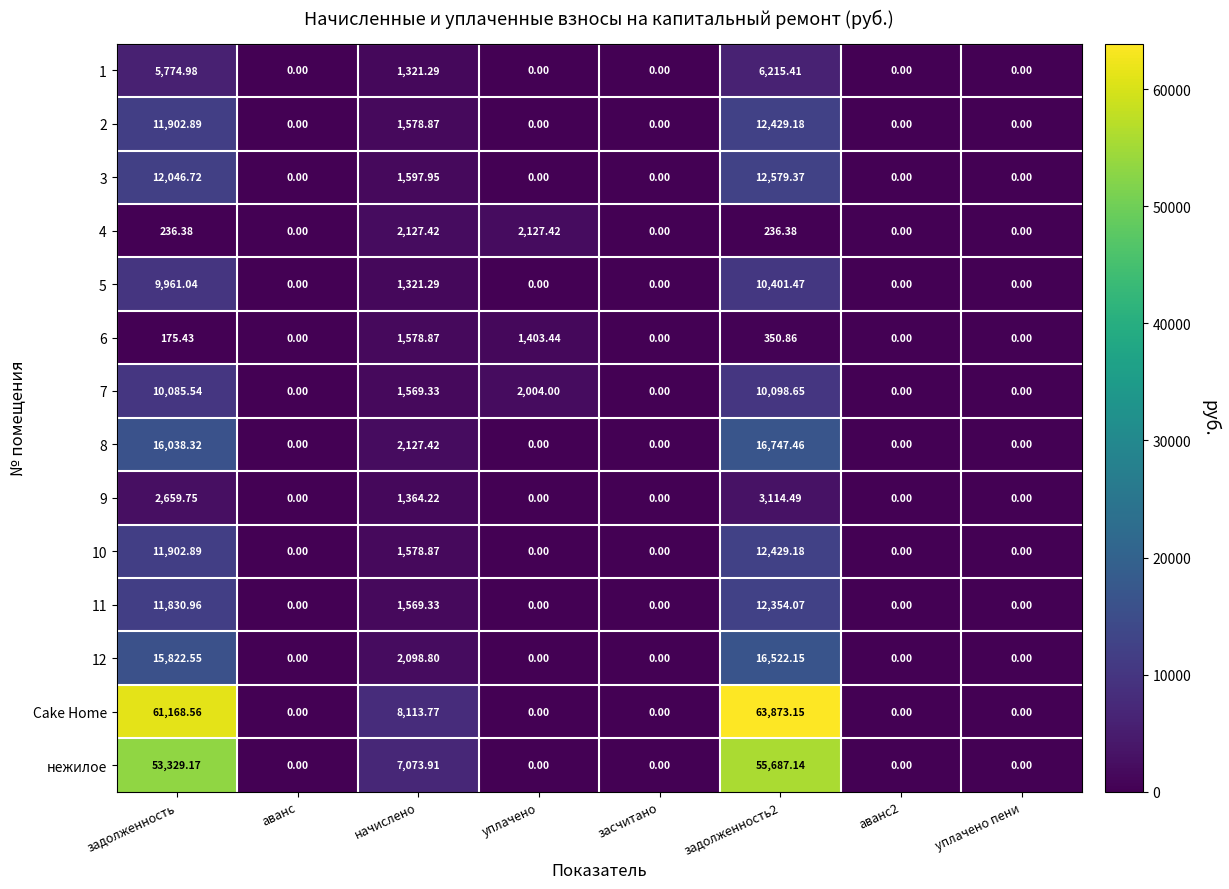

Where is 7 nearest to the value 5049?

уплачено